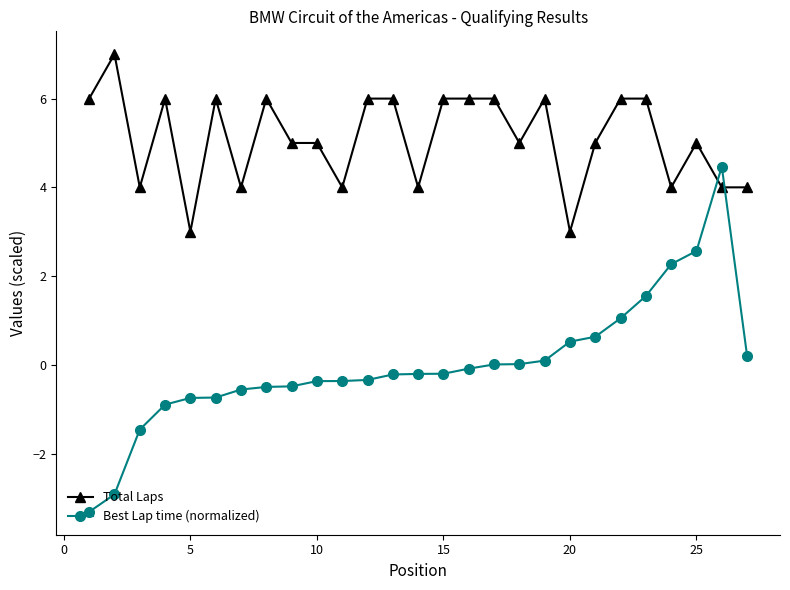

What is the maximum value for Best Lap time (normalized)?

4.5